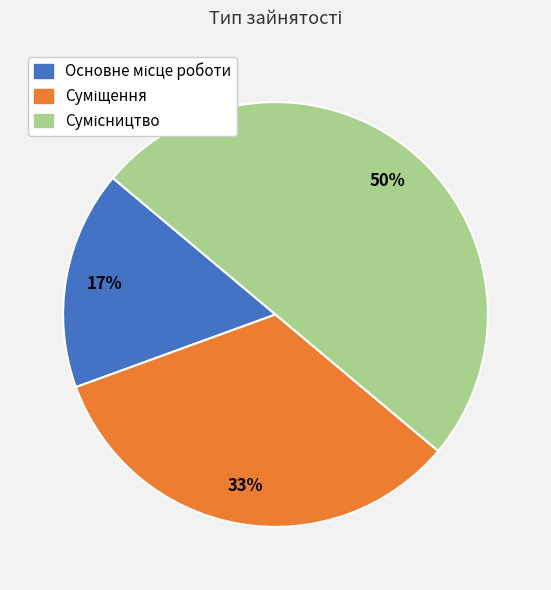

How many segments does this pie chart have?

3